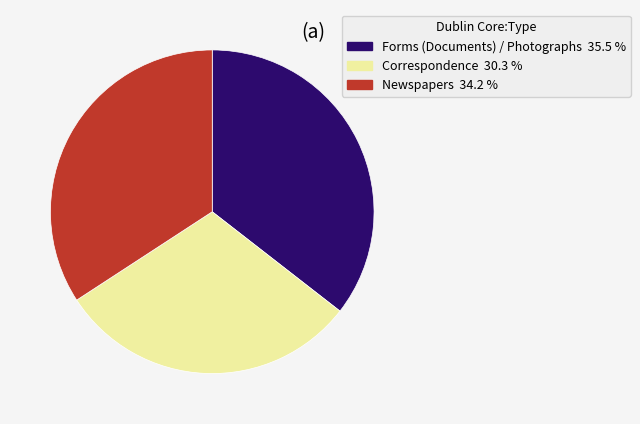

Which category has the biggest portion of the pie?

Forms (Documents) / Photographs